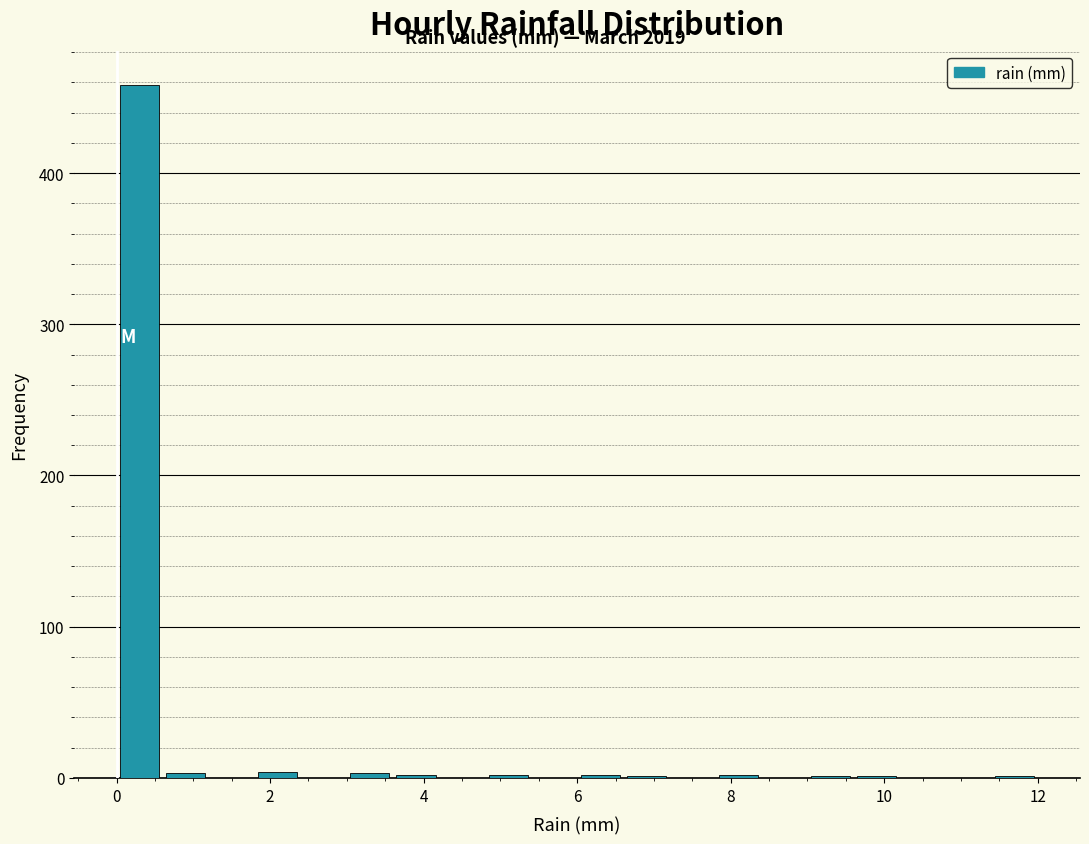

Read against the x-axis, roughly where is the centre of the tallest bar?

0.4